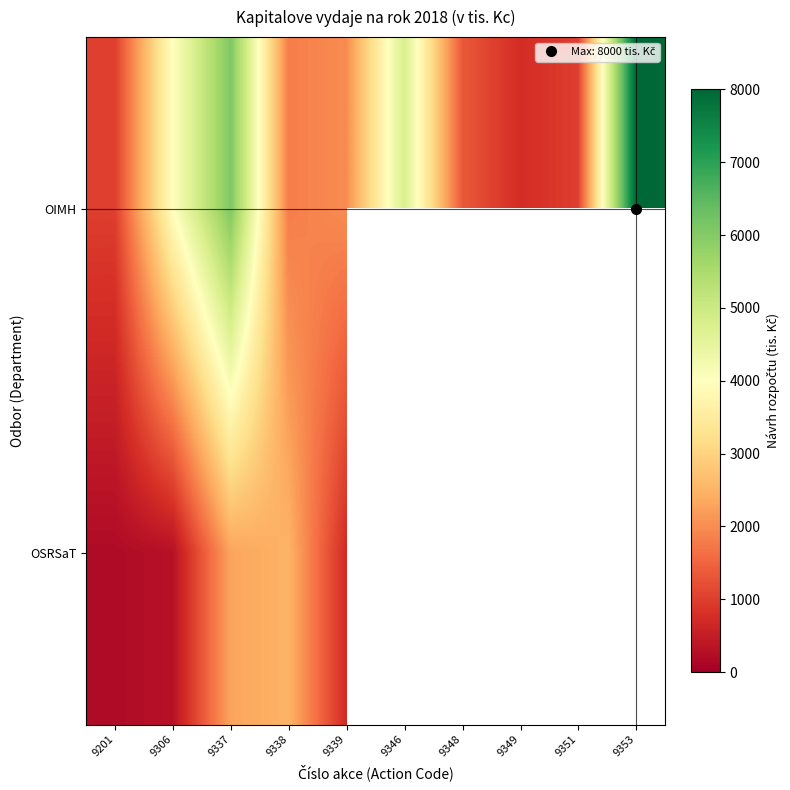

The row_0 series shows 1452.1 at 9346. True or false?

False